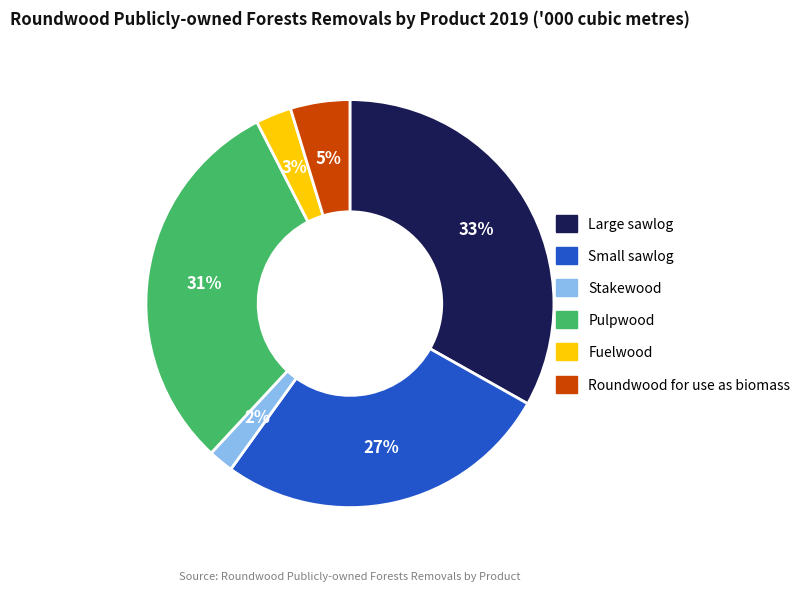

The Small sawlog slice represents 18% of the pie. True or false?

False